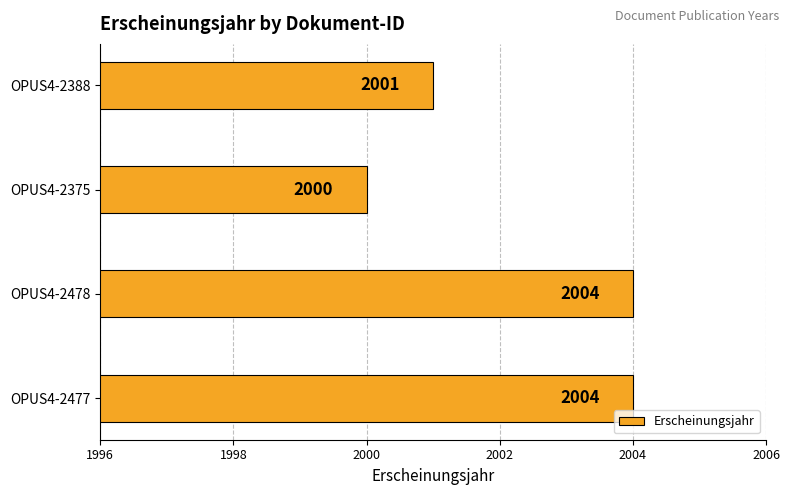

The value at OPUS4-2375 is 2730. True or false?

False